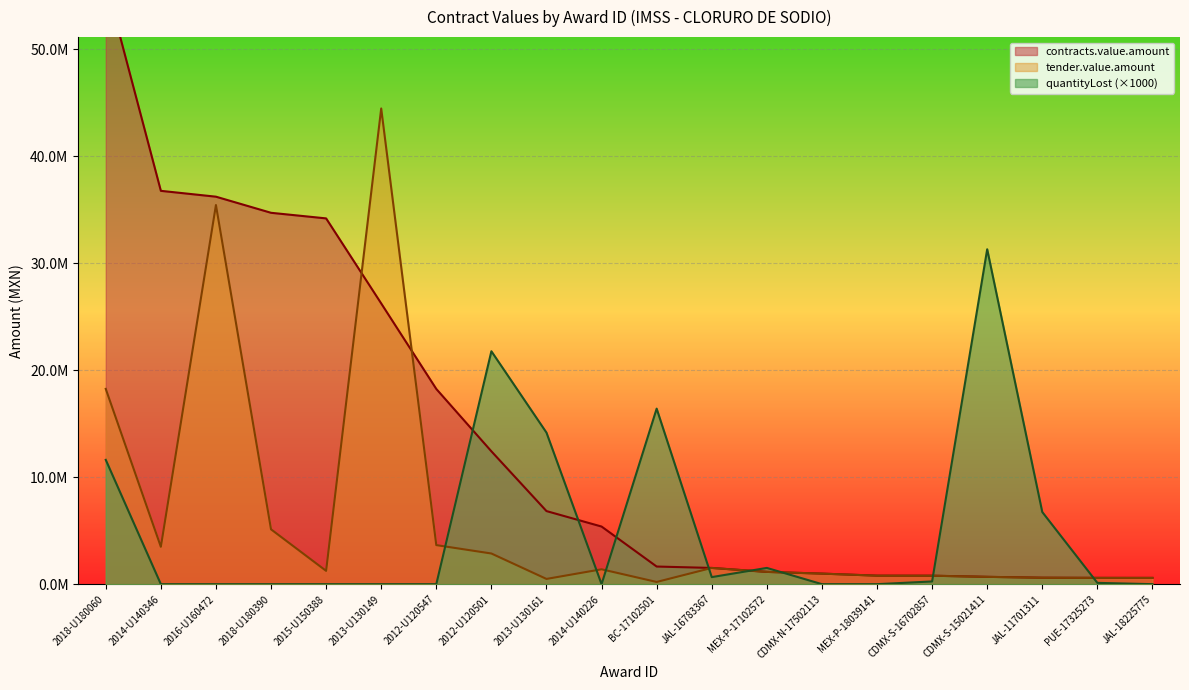

At which category does the chart reach its peak across all series?

2018-U180060